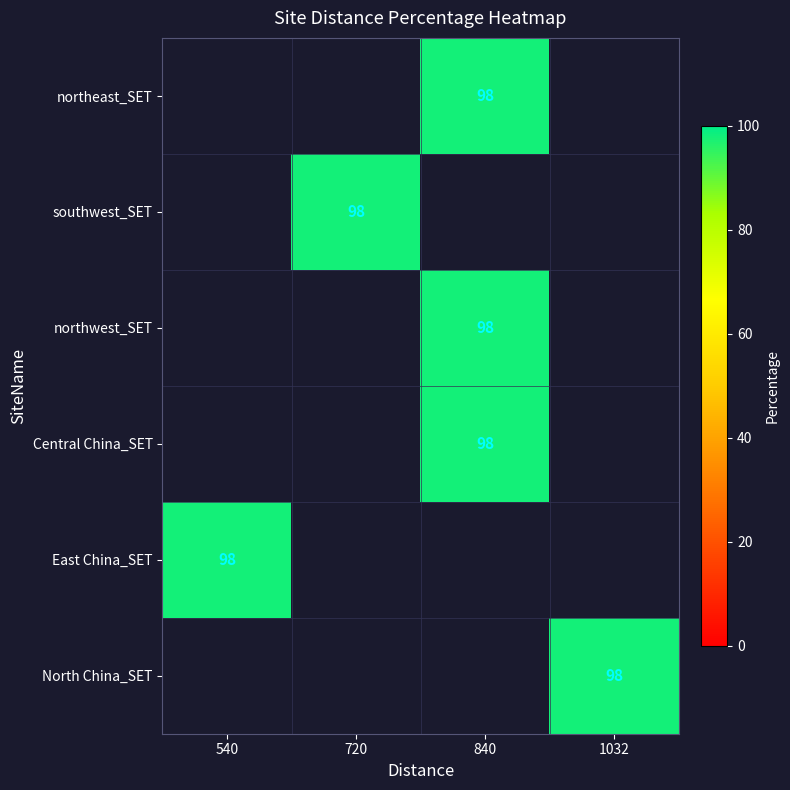

Which label corresponds to the smallest value in the chart?

840